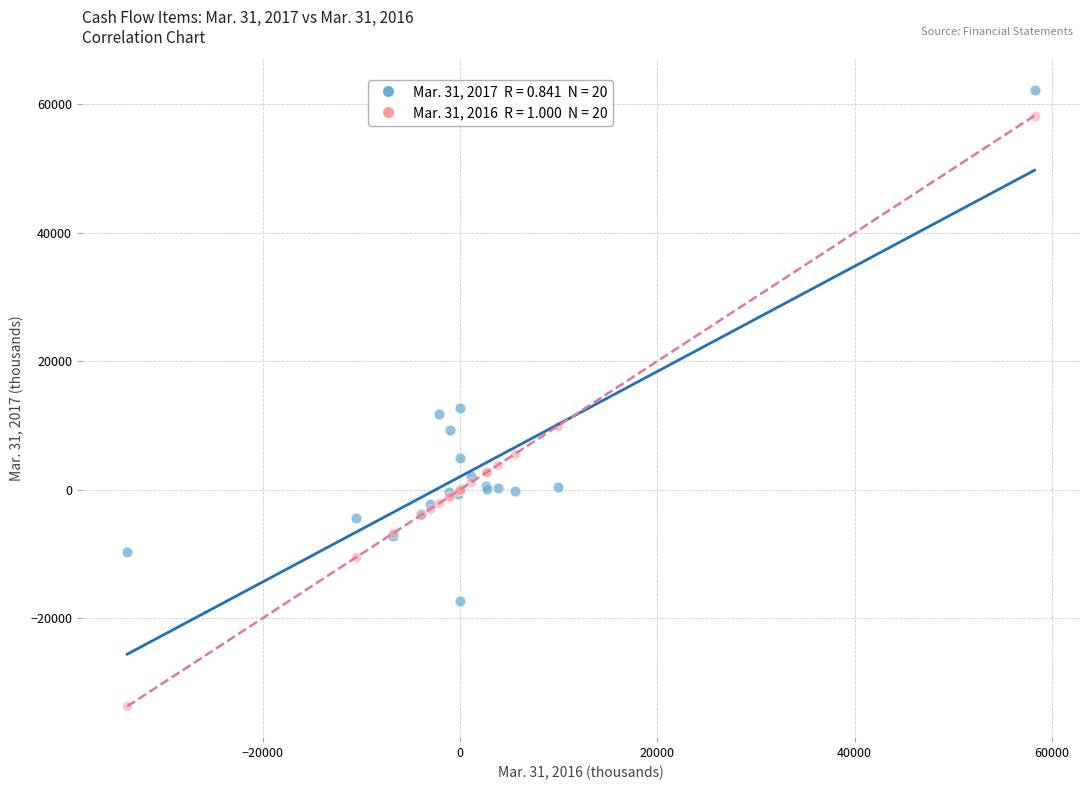

Across all series, what Y value is closest to 14239?

12771